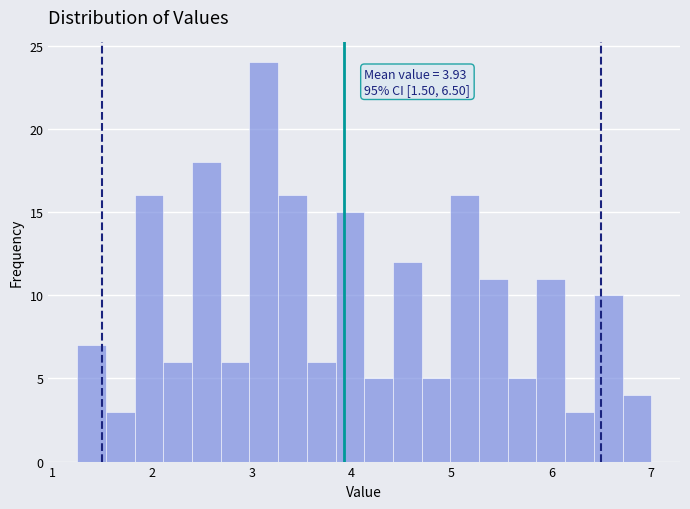

Around what value on the x-axis is the tallest bar? Give the approximate position of its centre, as read against the axis.

3.1